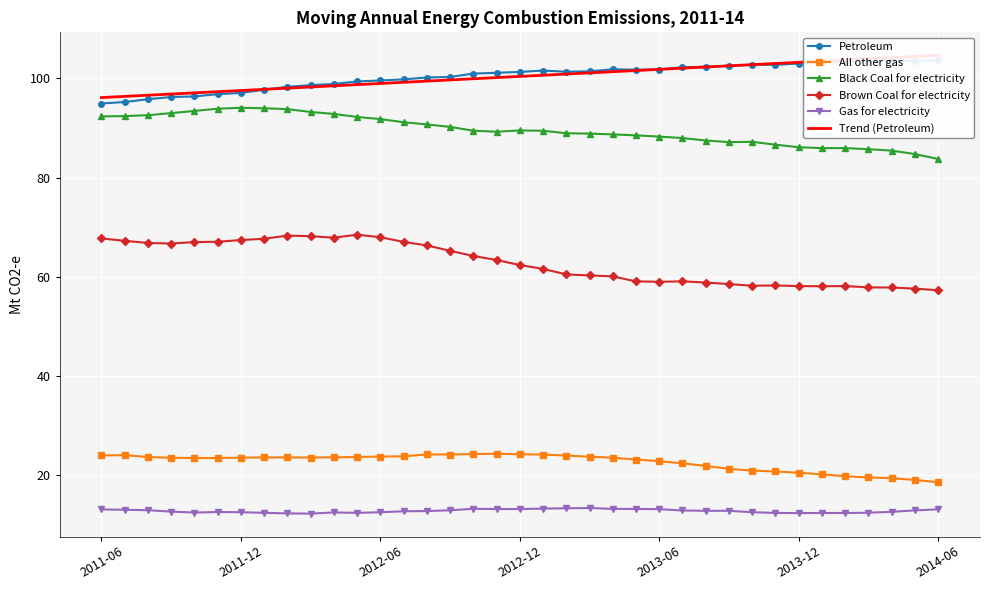

What is the average value of the Gas for electricity series?

12.8